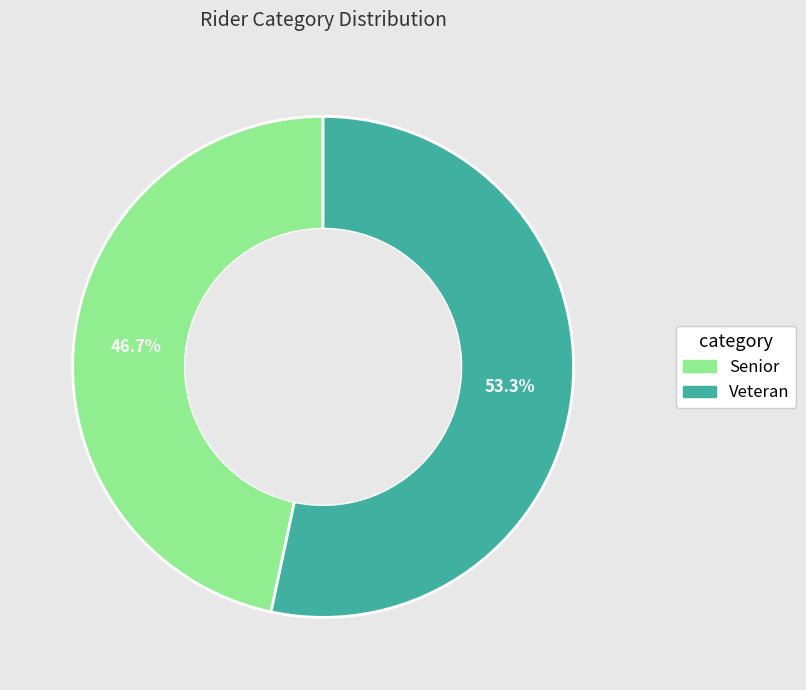

Combined, do Veteran and Senior account for over 50%?

Yes